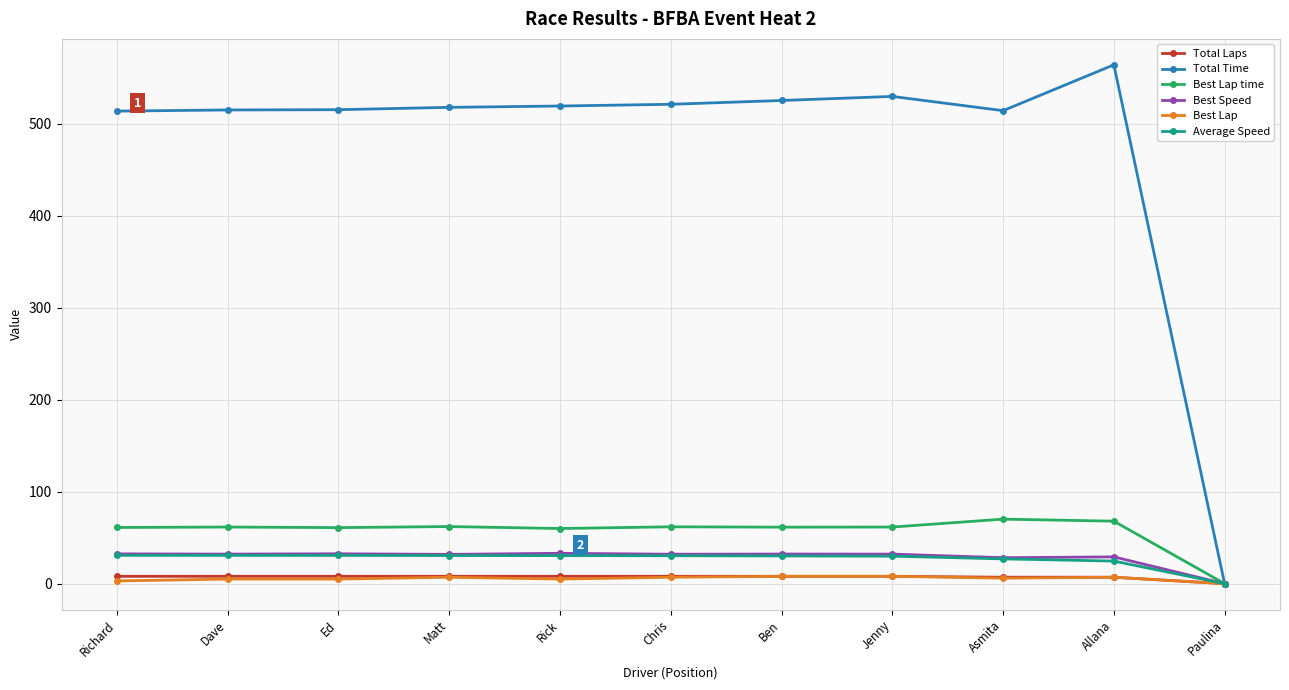

What are all the series names shown in the legend?

Total Laps, Total Time, Best Lap time, Best Speed, Best Lap, Average Speed